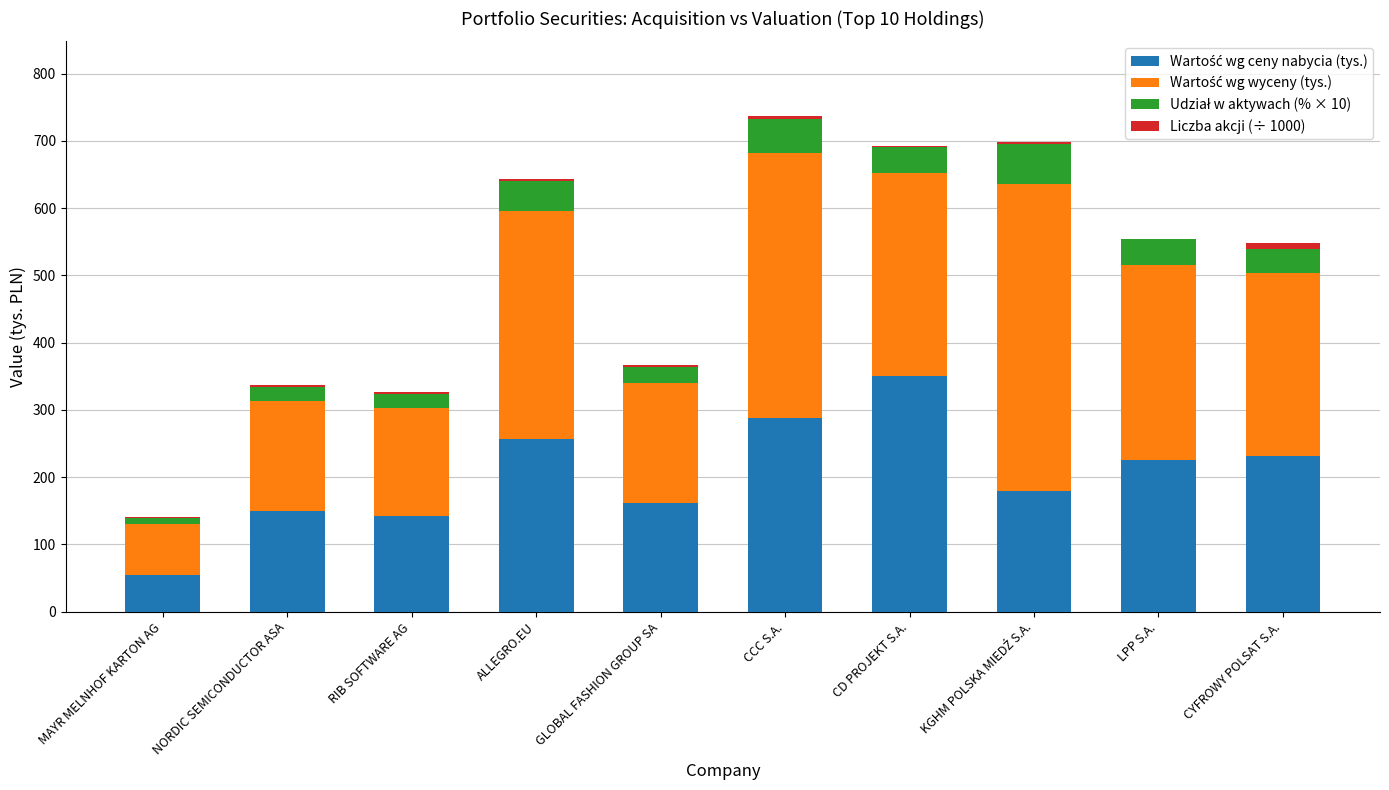

Are the bars horizontal?

No